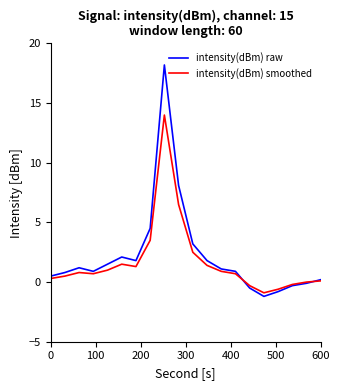

List the series in order of their peak value, highest first.

intensity(dBm) raw, intensity(dBm) smoothed